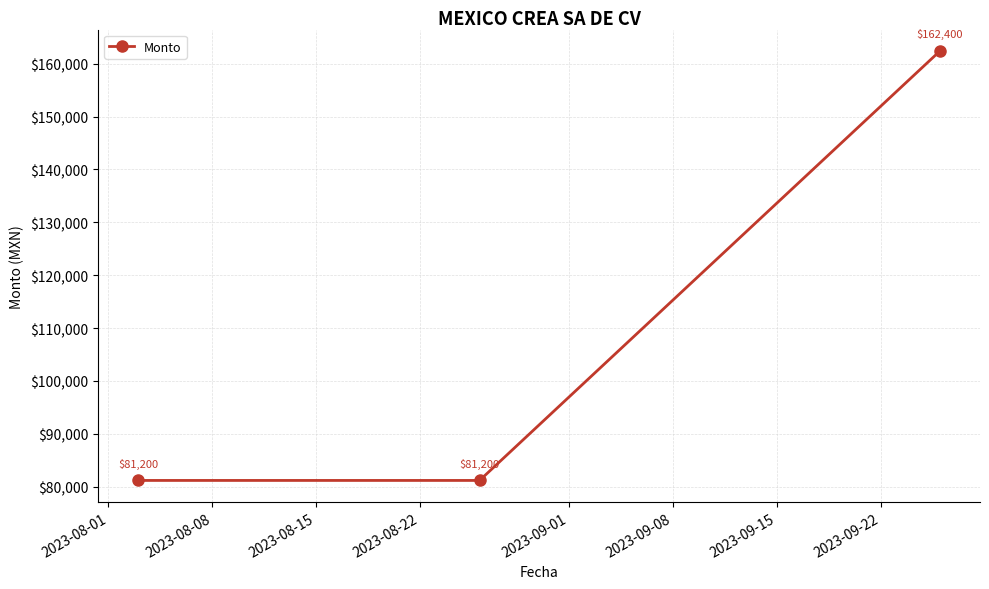

Does the chart have visible grid lines?

Yes